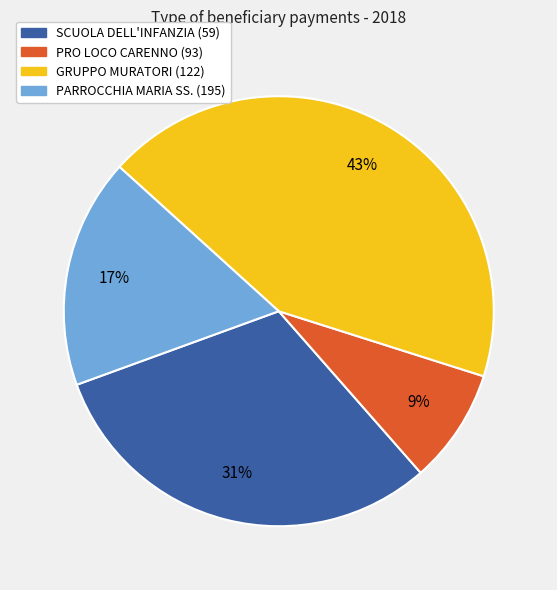

What is the smallest slice in the pie chart?

PRO LOCO CARENNO (93)